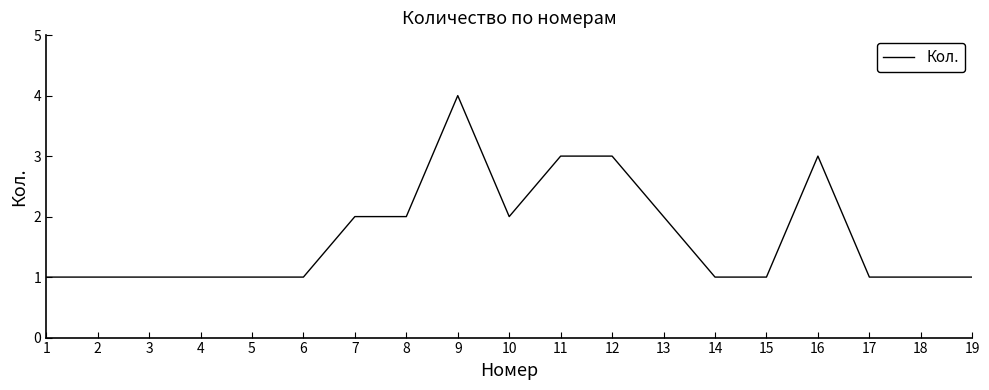

Does the chart have visible grid lines?

No